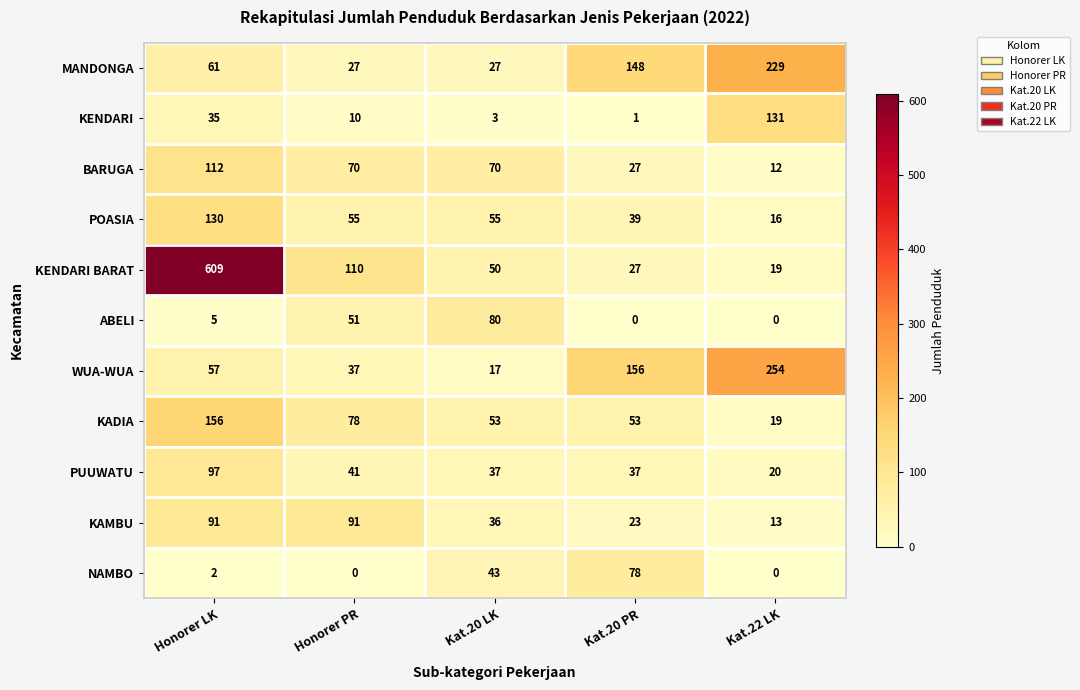

At how many categories does at least one series exceed 248?

2